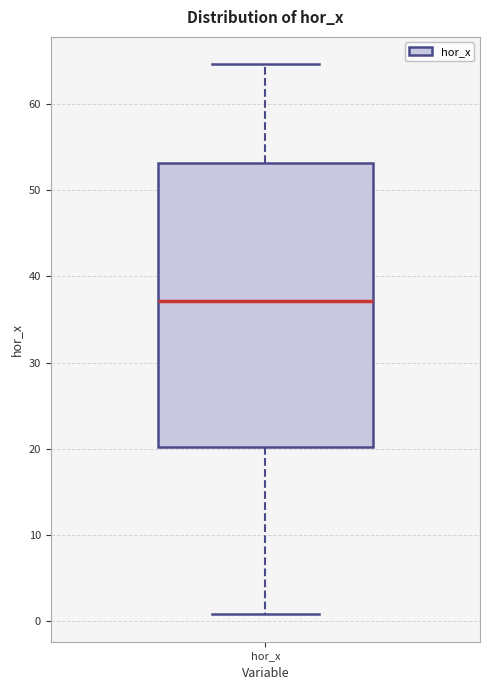

Where is the lower edge of the box for hor_x on the y-axis? The values are not printed on the chart, so give them approximately, as read against the axis.

20